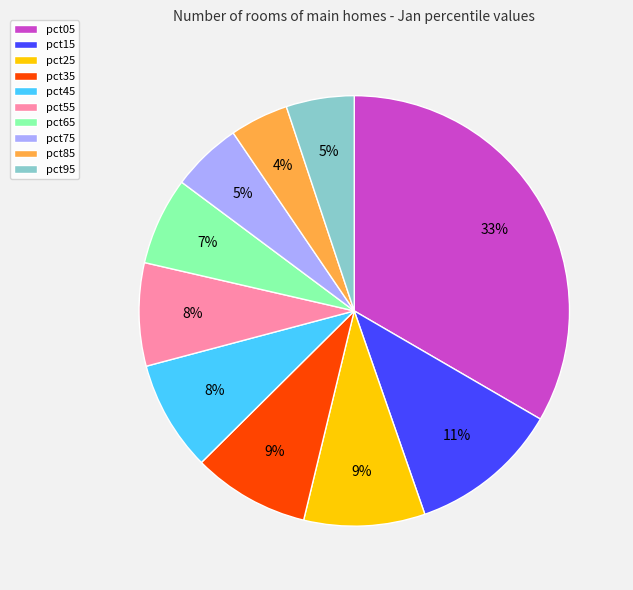

To the nearest percent, what percentage of the pie is pct45?

8%